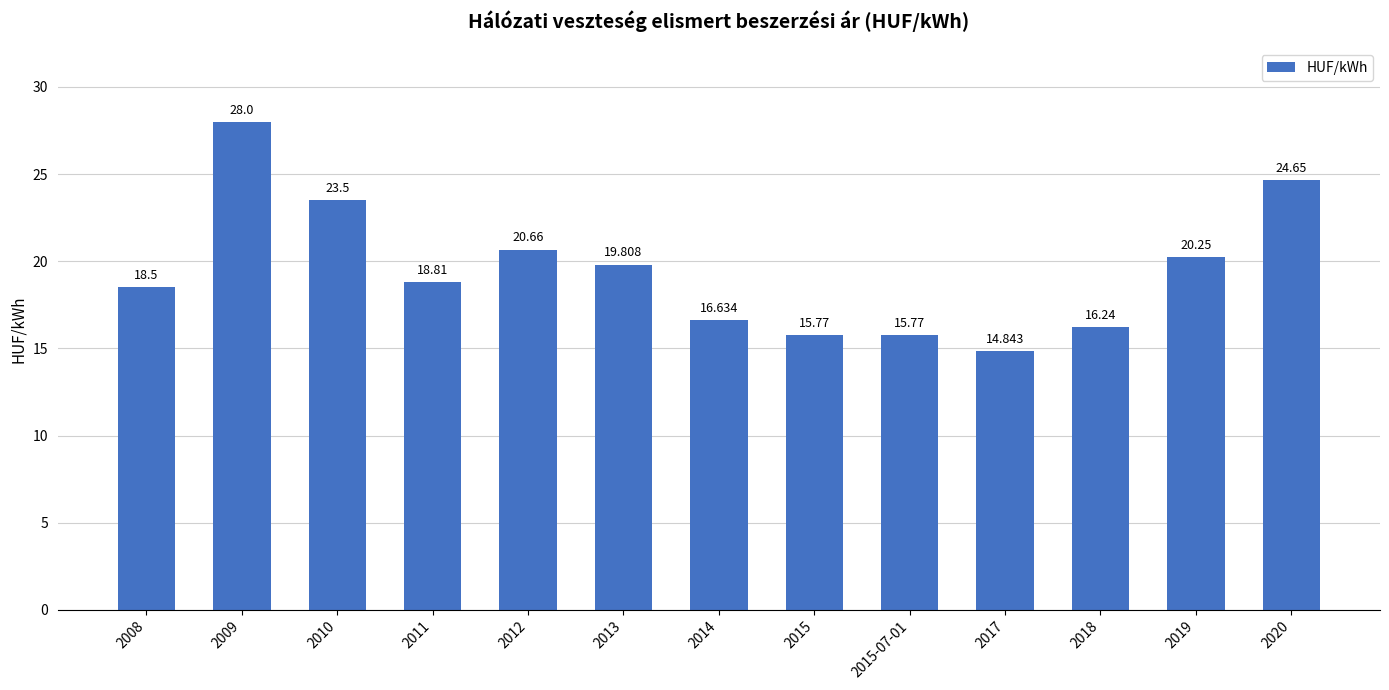

What position from the left is 2015?

8